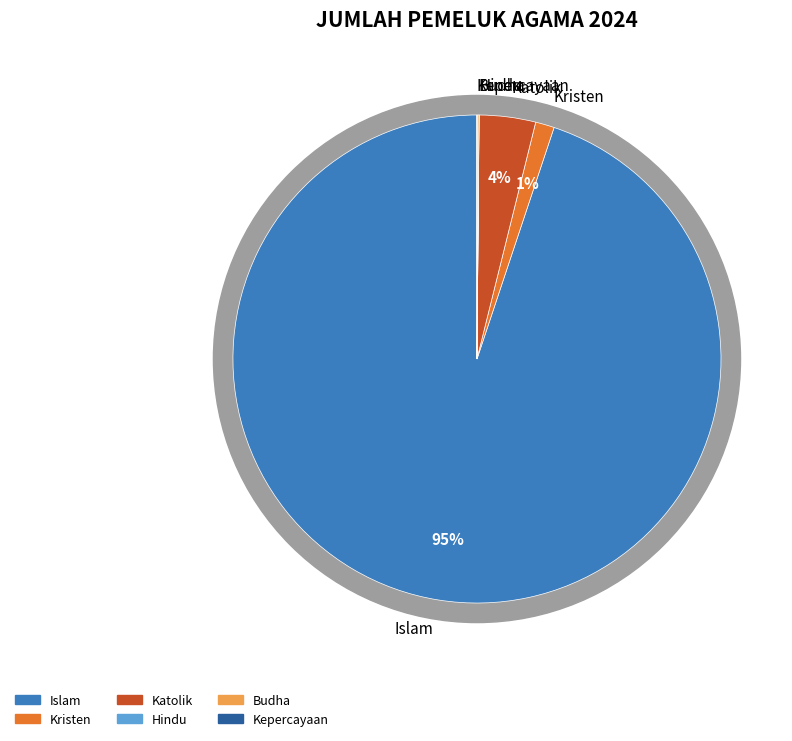

How many segments does this pie chart have?

6